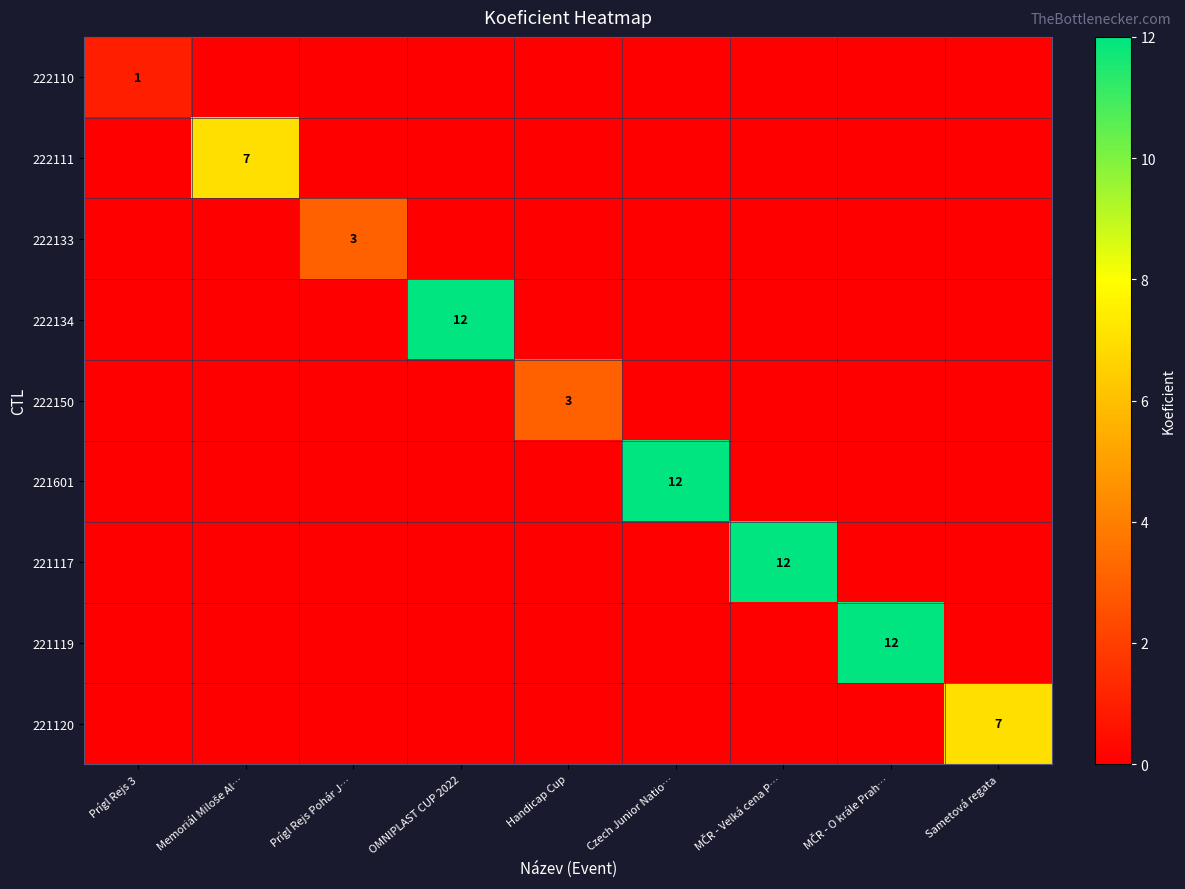

At how many categories does at least one series exceed 5?

6